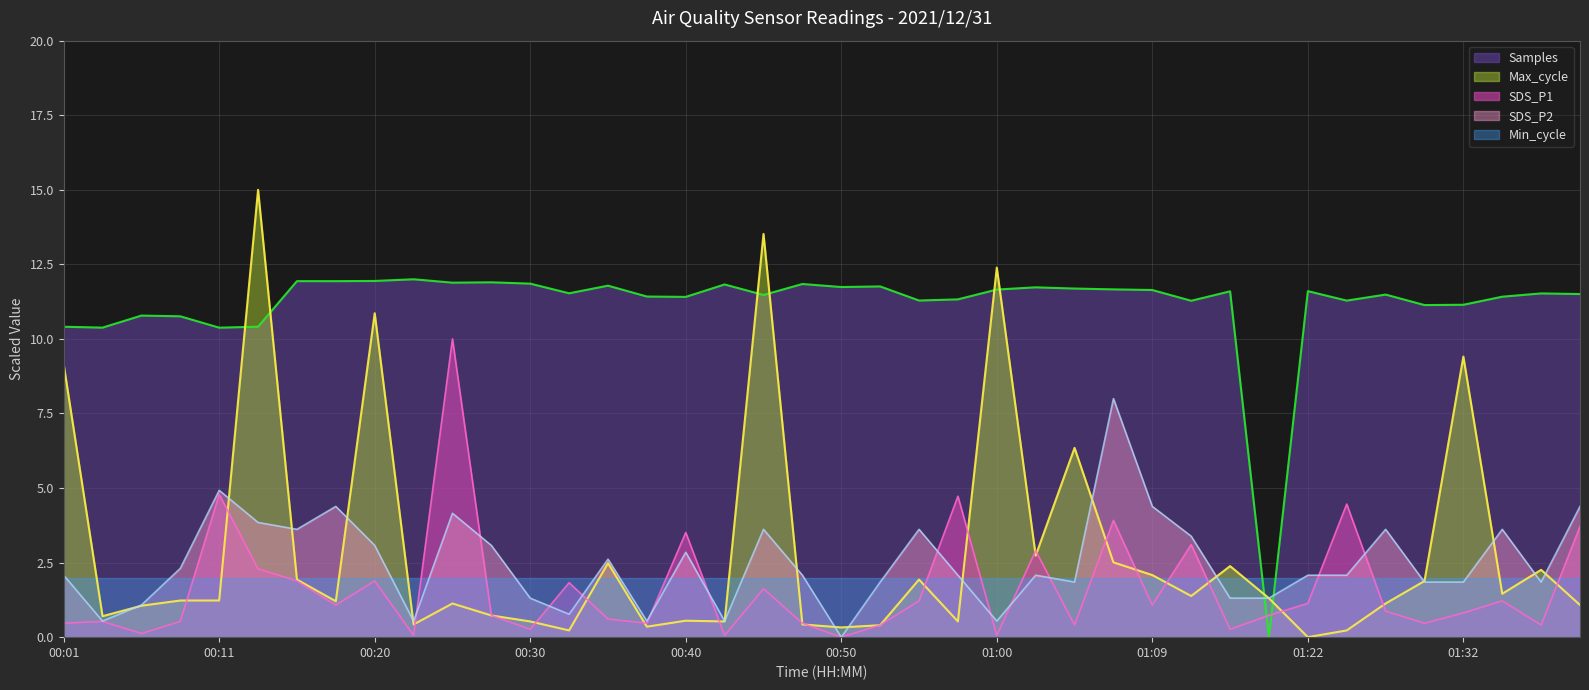

What is the value of the Max_cycle point at the 34th from the left?

0.2